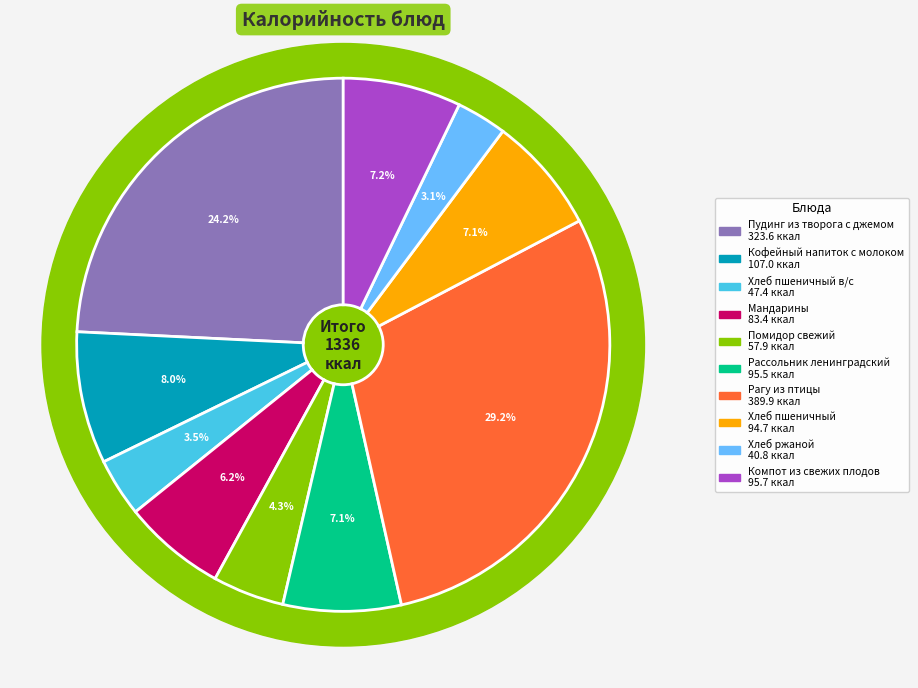

The Мандарины slice represents 1% of the pie. True or false?

False